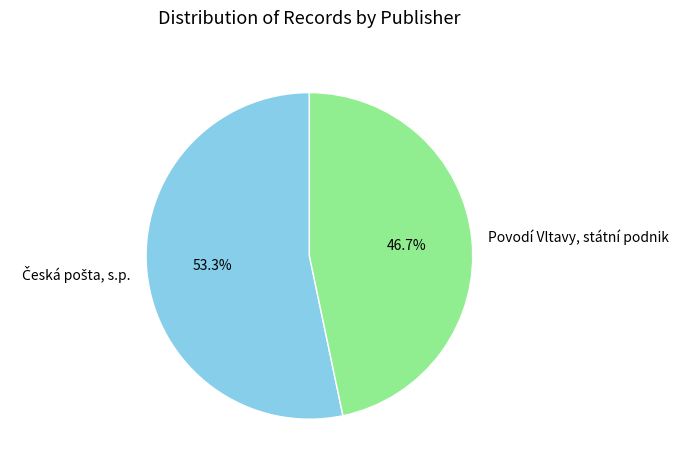

What portion of the pie excludes Povodí Vltavy, státní podnik?

53.3%